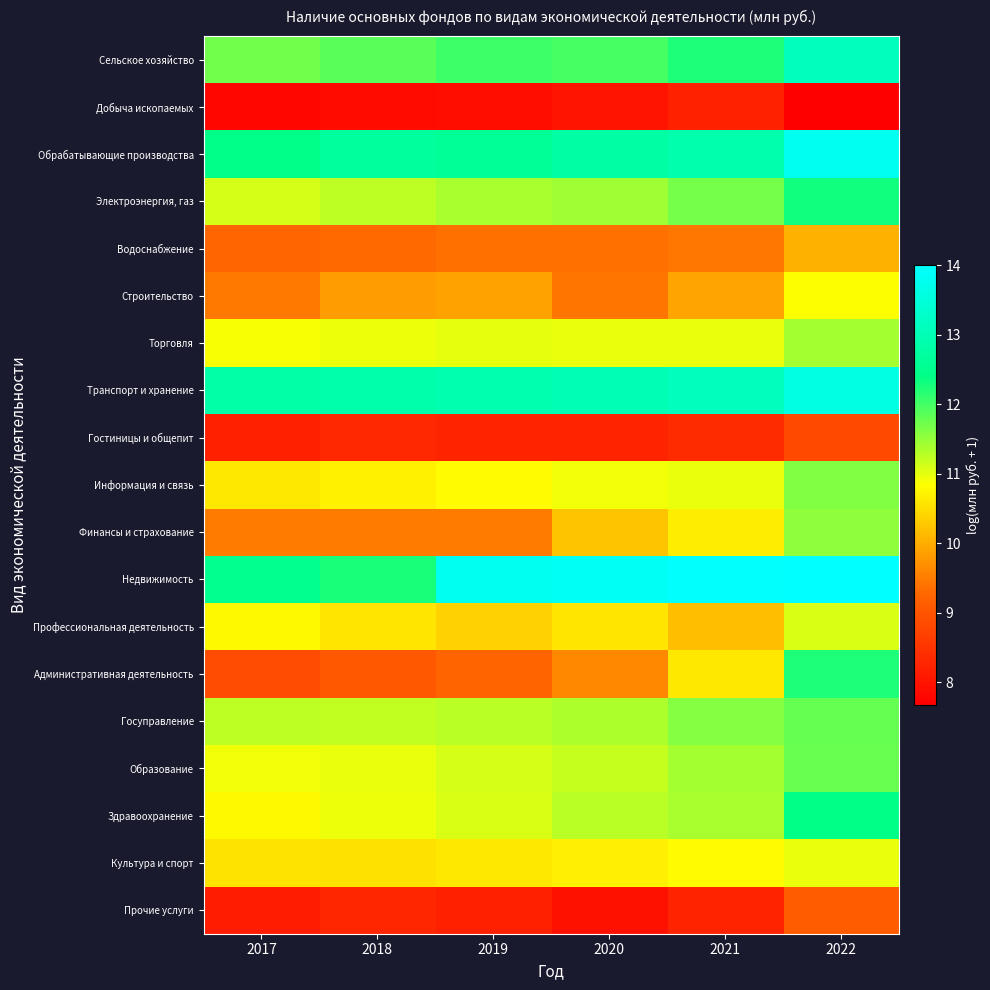

Reading left to right, transcribe all the data shown in this chart.

Сельское хозяйство: 2017=11.7	2018=11.9	2019=12.0	2020=12.0	2021=12.2	2022=13.1
Добыча ископаемых: 2017=7.8	2018=7.9	2019=7.9	2020=8.0	2021=8.2	2022=7.7
Обрабатывающие производства: 2017=12.4	2018=12.7	2019=12.6	2020=12.8	2021=12.9	2022=13.8
Электроэнергия, газ: 2017=11.1	2018=11.3	2019=11.4	2020=11.4	2021=11.7	2022=12.3
Водоснабжение: 2017=9.3	2018=9.3	2019=9.4	2020=9.4	2021=9.4	2022=10.0
Строительство: 2017=9.5	2018=9.8	2019=9.9	2020=9.4	2021=9.9	2022=10.9
Торговля: 2017=10.9	2018=11.0	2019=11.0	2020=11.0	2021=11.0	2022=11.4
Транспорт и хранение: 2017=12.8	2018=12.9	2019=12.9	2020=13.0	2021=13.1	2022=13.6
Гостиницы и общепит: 2017=8.2	2018=8.3	2019=8.3	2020=8.3	2021=8.4	2022=8.8
Информация и связь: 2017=10.6	2018=10.7	2019=10.8	2020=10.9	2021=11.0	2022=11.6
Финансы и страхование: 2017=9.5	2018=9.5	2019=9.5	2020=10.2	2021=10.7	2022=11.5
Недвижимость: 2017=12.5	2018=12.3	2019=13.8	2020=13.9	2021=14.0	2022=14.0
Профессиональная деятельность: 2017=10.8	2018=10.6	2019=10.4	2020=10.6	2021=10.2	2022=11.1
Административная деятельность: 2017=8.9	2018=9.1	2019=9.3	2020=9.6	2021=10.6	2022=12.2
Госуправление: 2017=11.3	2018=11.2	2019=11.3	2020=11.4	2021=11.6	2022=11.8
Образование: 2017=10.9	2018=11.0	2019=11.1	2020=11.2	2021=11.4	2022=11.8
Здравоохранение: 2017=10.8	2018=11.0	2019=11.1	2020=11.3	2021=11.4	2022=12.4
Культура и спорт: 2017=10.6	2018=10.5	2019=10.6	2020=10.7	2021=10.8	2022=11.0
Прочие услуги: 2017=8.1	2018=8.3	2019=8.2	2020=8.0	2021=8.3	2022=9.1